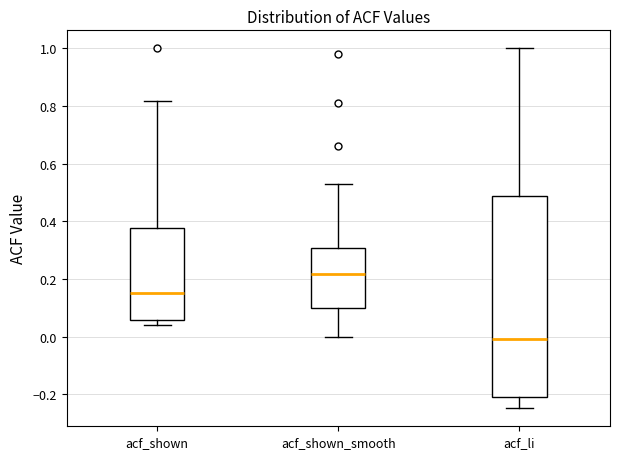

Which box has the highest median line?

acf_shown_smooth